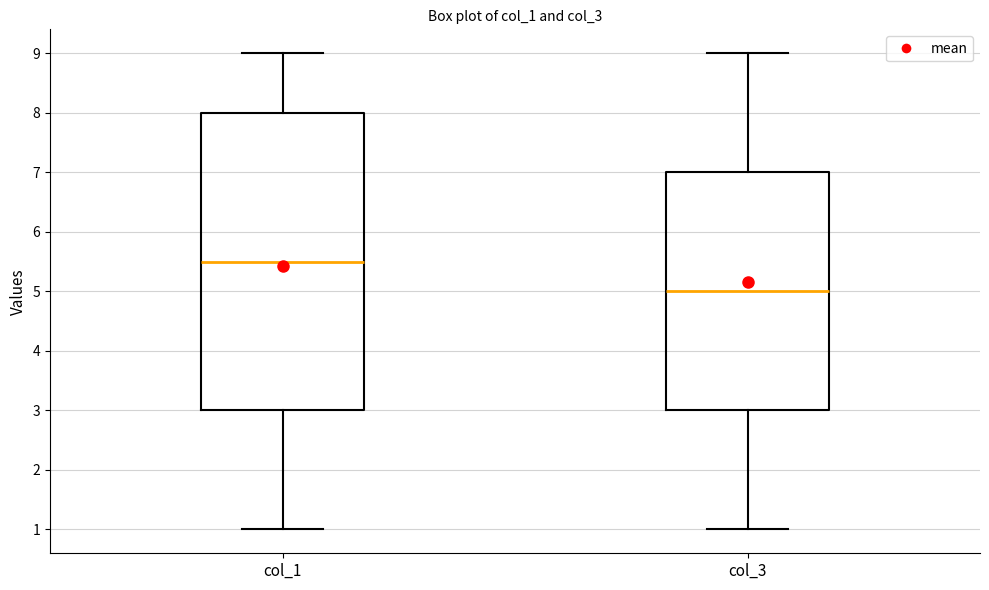

Reading left to right, read every box against the y-axis: the position of its median line, the range the box covers, and the ends of its whiskers. The values are not printed on the chart, so give them approximately, as read against the axis.

col_1: median 5.5, box 3.0 to 8.0, whiskers 1.0 to 9.0
col_3: median 5.0, box 3.0 to 7.0, whiskers 1.0 to 9.0